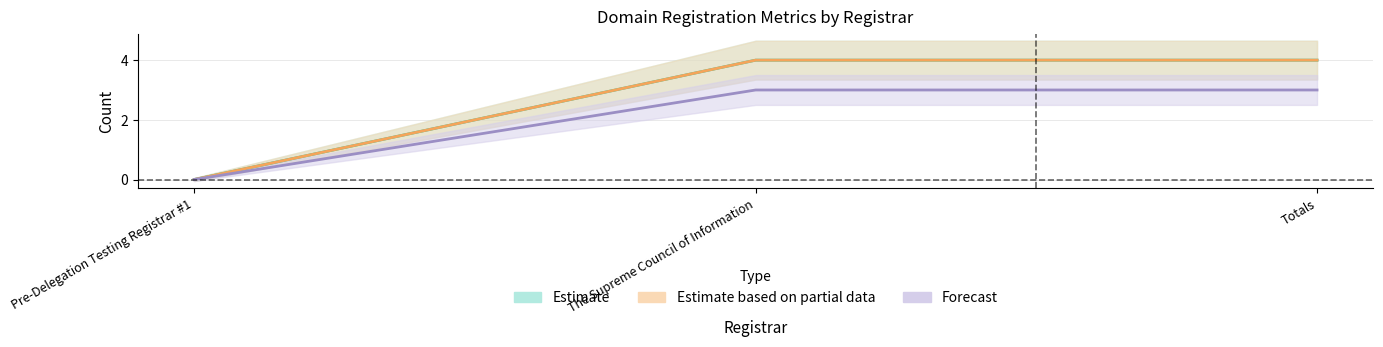

What is the label of the 2nd point from the right?

The Supreme Council of Information